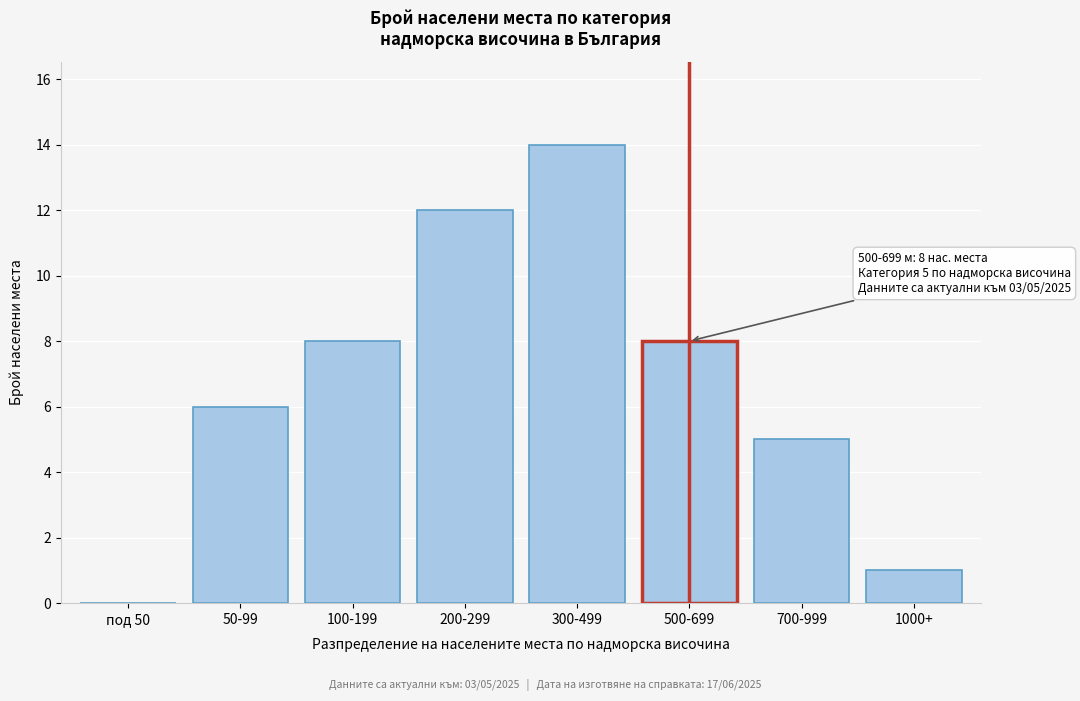

Reading left to right, transcribe all the data shown in this chart.

под 50=0	50-99=6	100-199=8	200-299=12	300-499=14	500-699=8	700-999=5	1000+=1